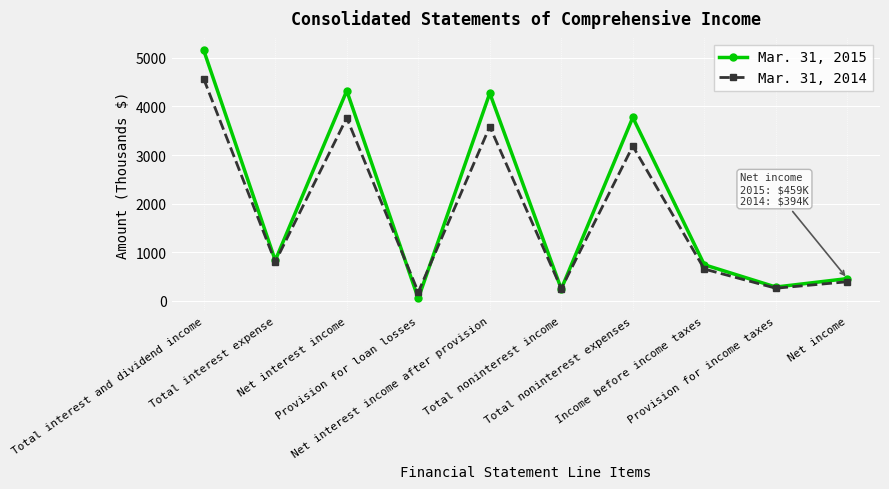

How many data points does each series have?

10